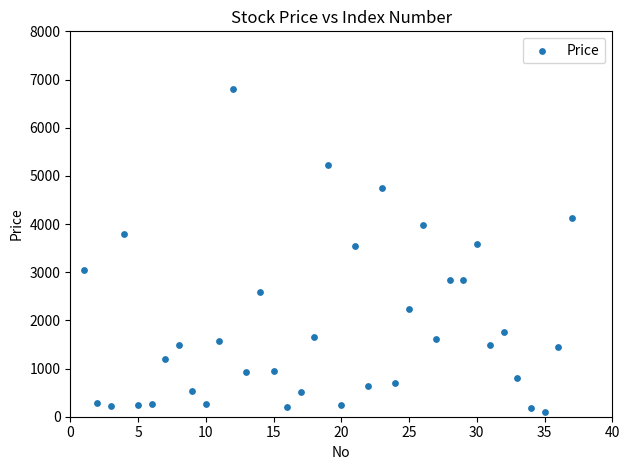

What is the range of X values (max minus min)?

36